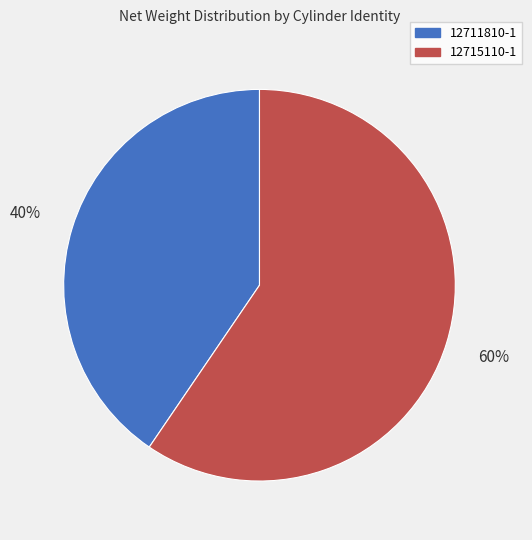

Do 12711810-1 and 12715110-1 together represent more than half of the pie?

Yes